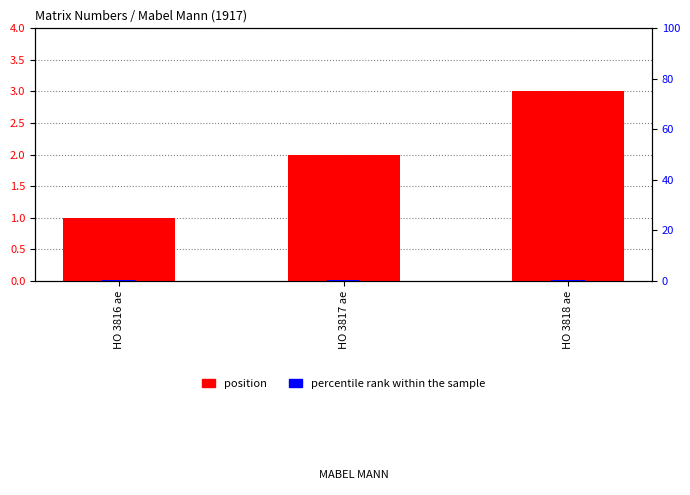

What is the difference between the position values at HO 3816 ae and HO 3818 ae?

2.0